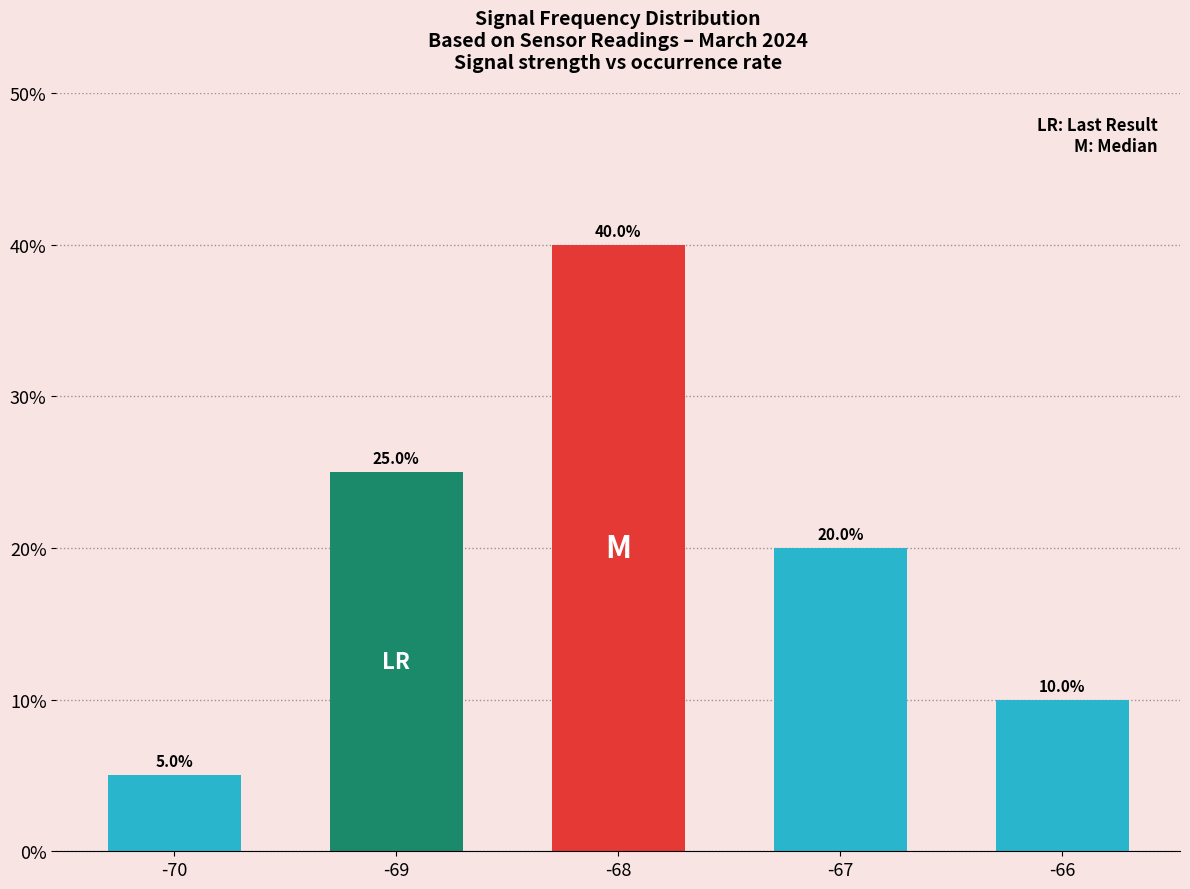

Where does the data first go above 20?

-69